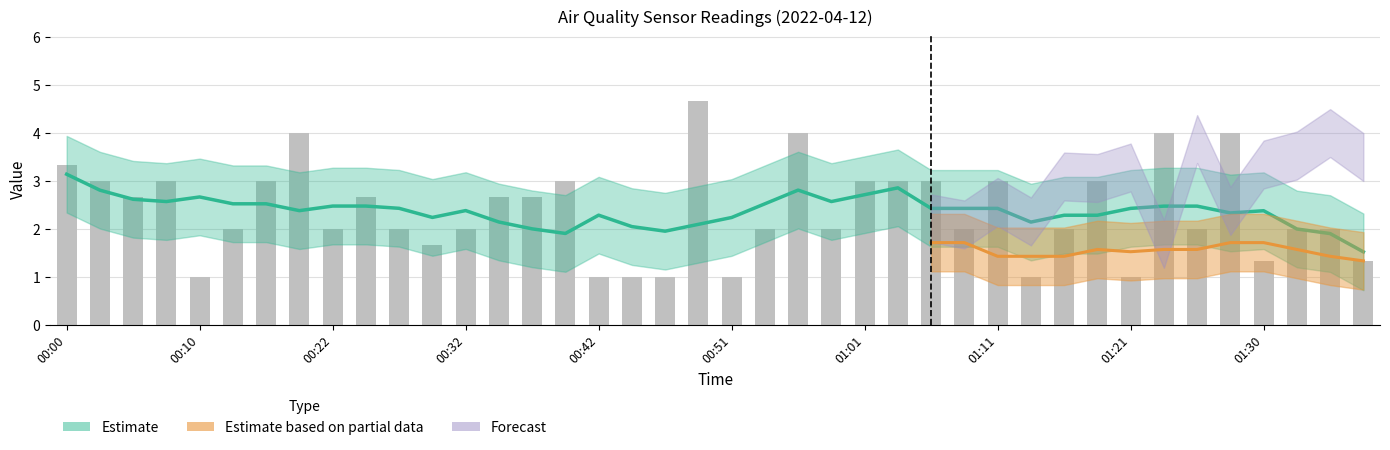

What is the ratio of the value at 31 to the value at 20?

3.0